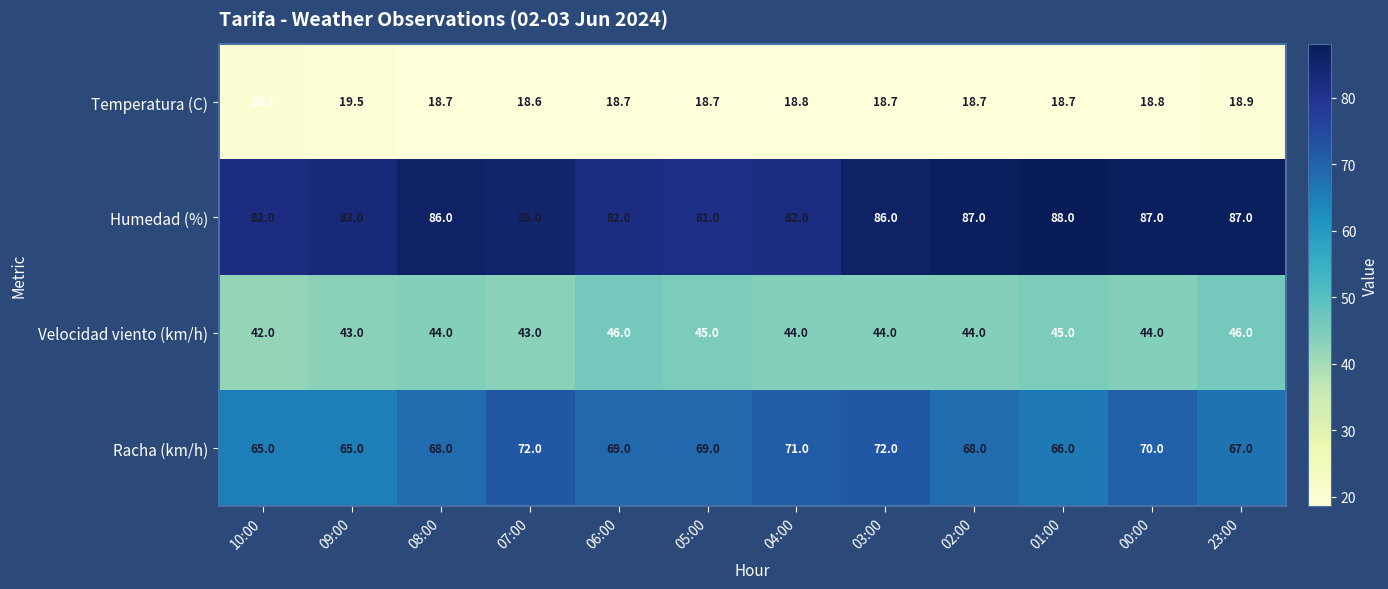

True or false: Velocidad viento (km/h) has a value of 45.0 at 05:00.

True